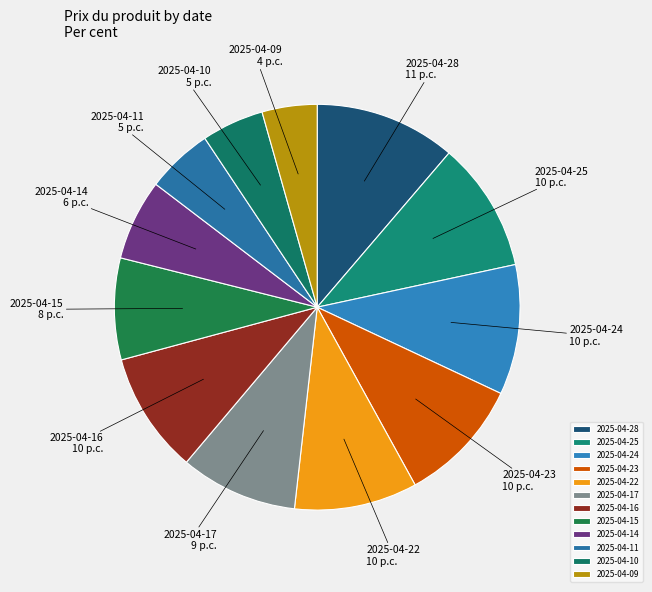

Is 2025-04-16 the majority of the pie?

No